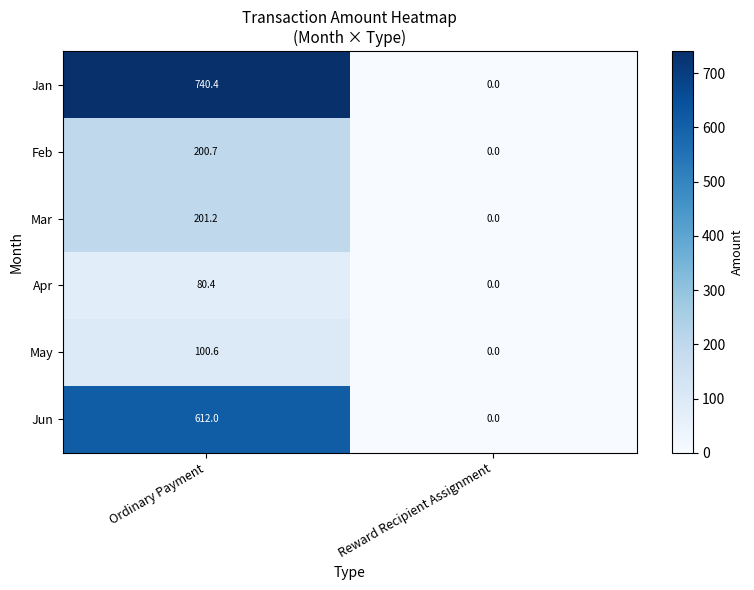

True or false: Jan has a value of 740.4 at Ordinary Payment.

True